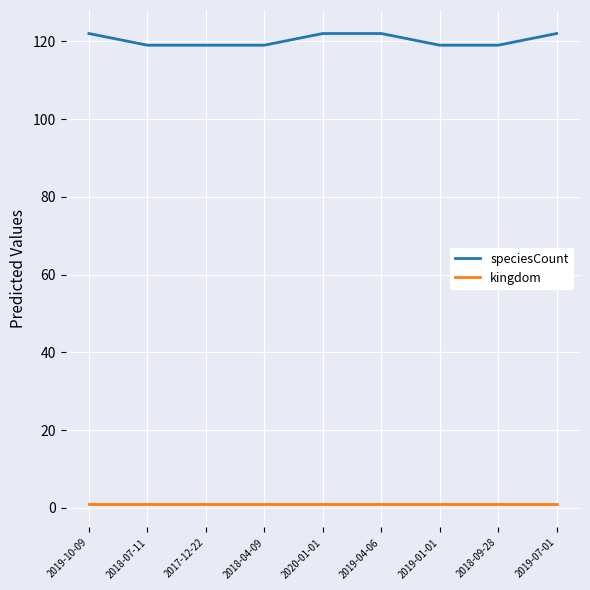

True or false: speciesCount and kingdom intersect in this chart.

False